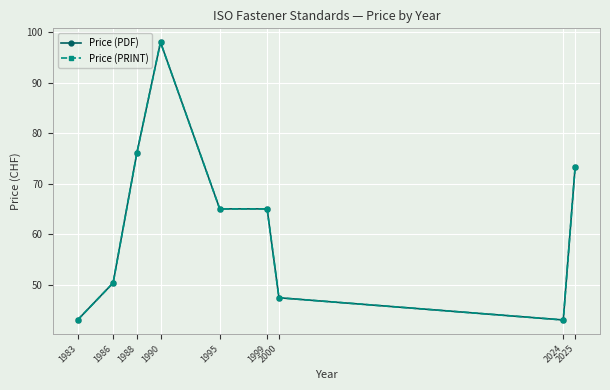

At which category is the sum across all series the highest?

1990